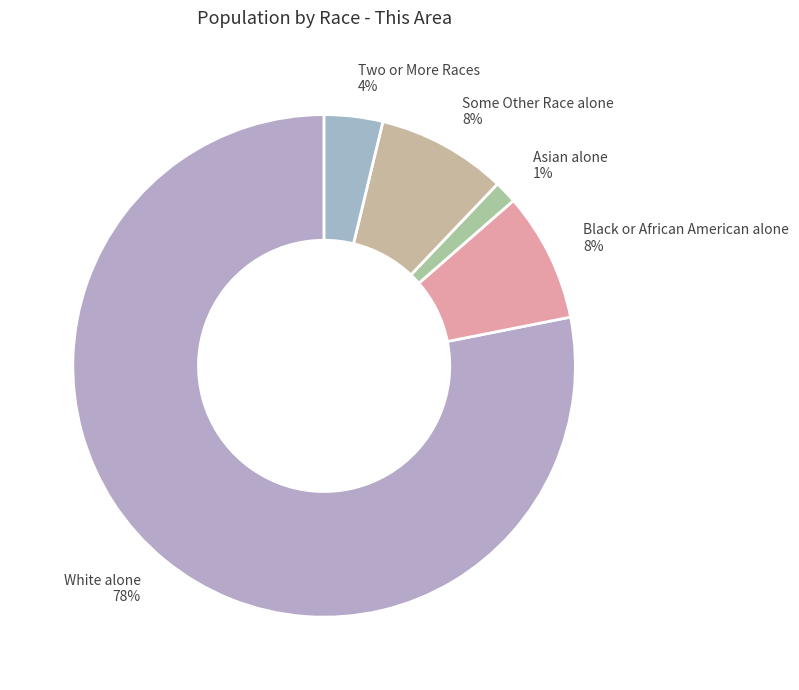

Is the sum of White alone and Black or African American alone greater than half?

Yes